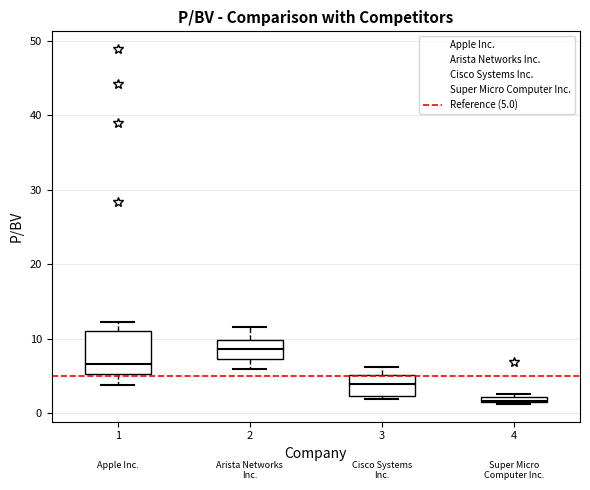

Comparing the boxes themselves (not the whiskers), which one is the tallest?

1